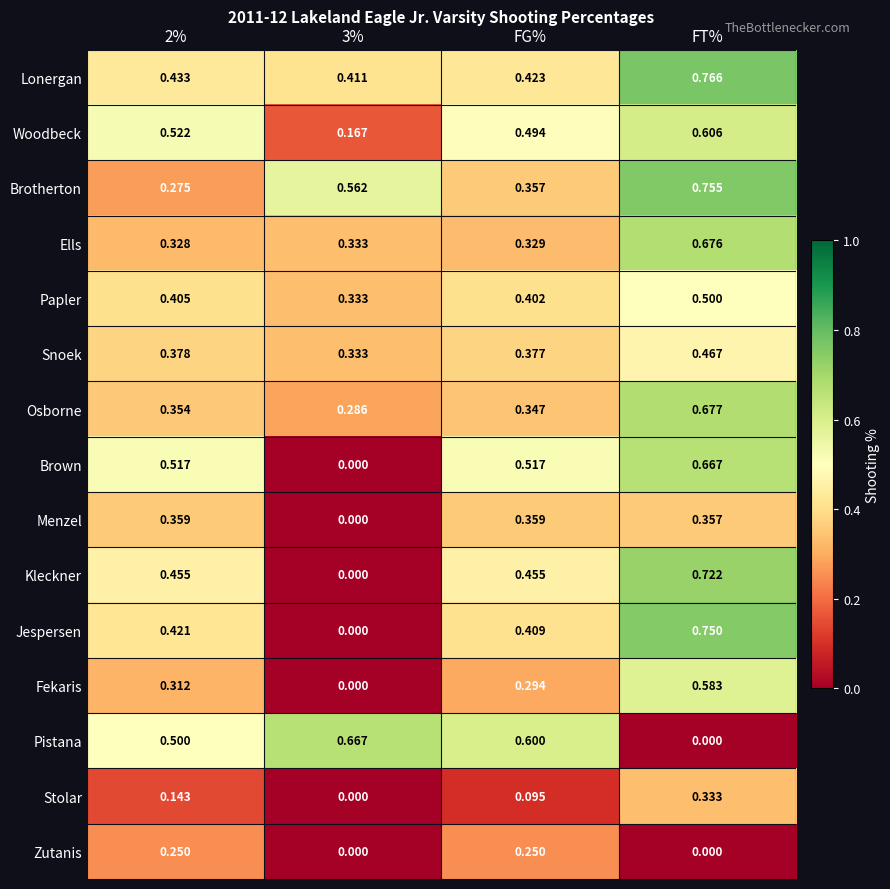

At which category is the sum across all series the highest?

FT%